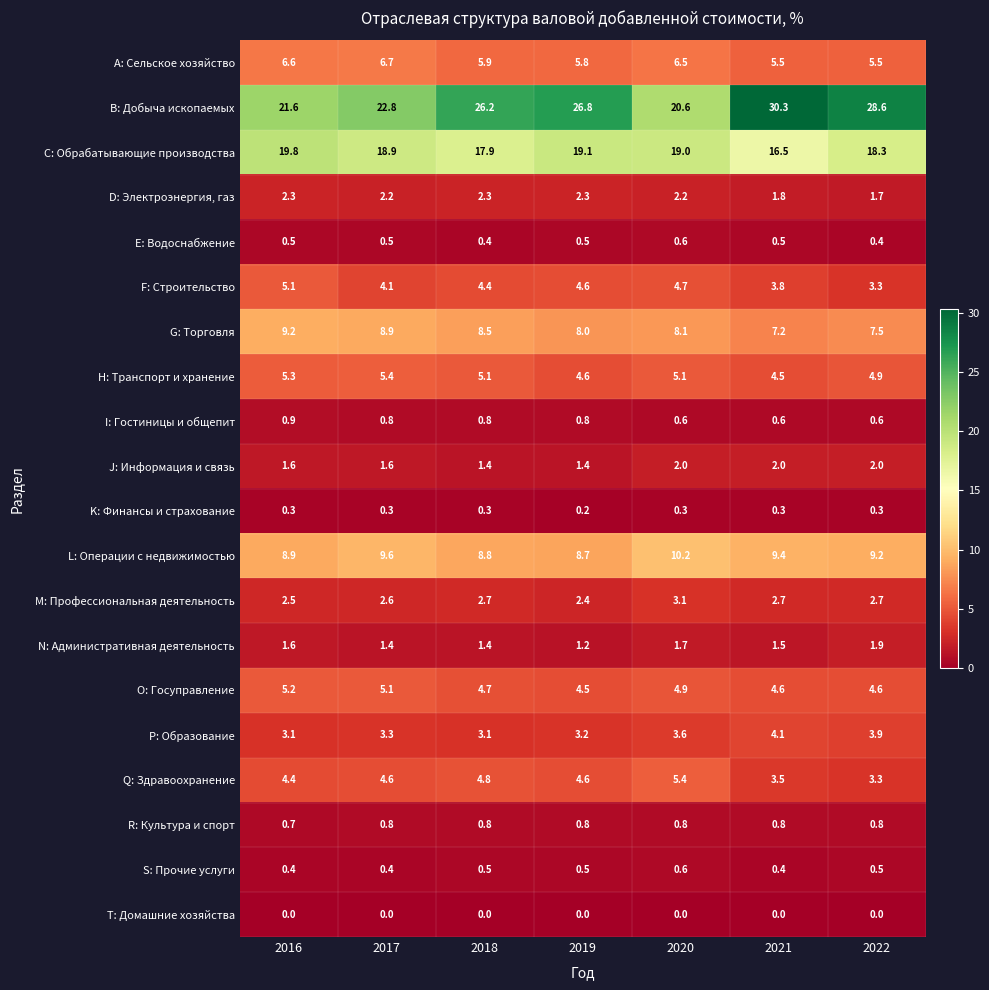

What is the average value of the J: Информация и связь series?

1.7